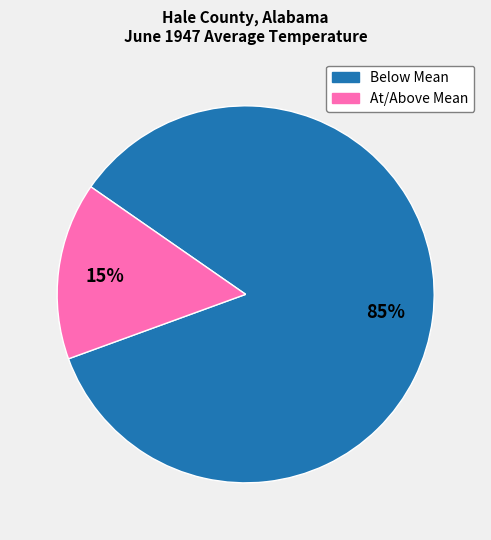

To the nearest percent, what is the average slice percentage?

50%